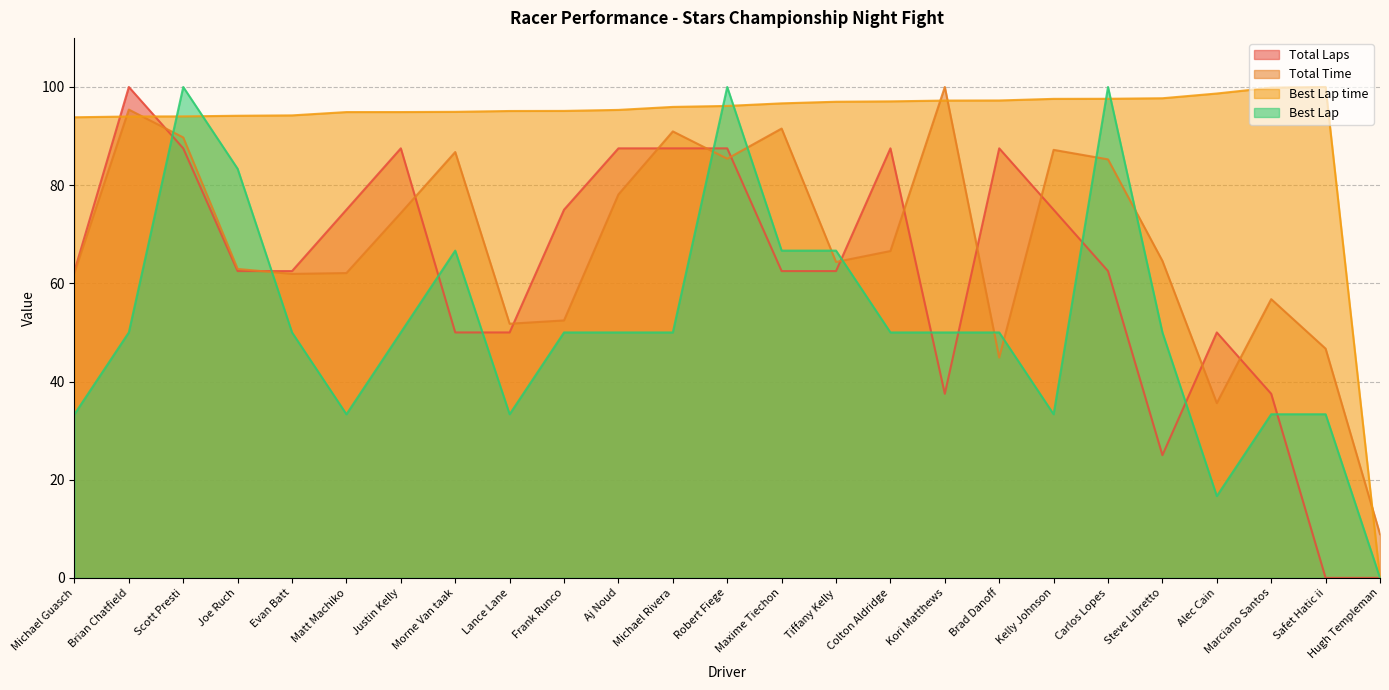

True or false: Total Time and Total Laps cross at least once.

True